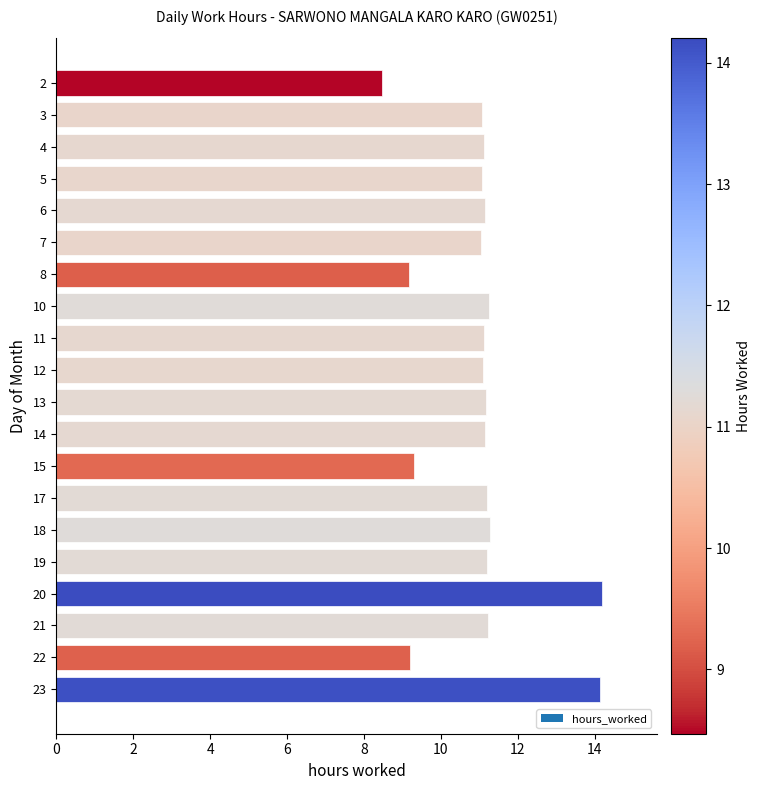

Count the number of categories in the chart.

20